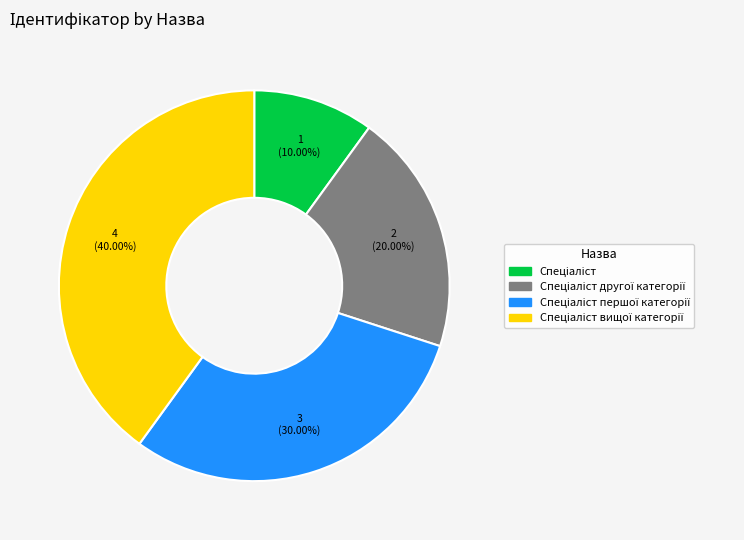

Does any single category account for the majority?

No